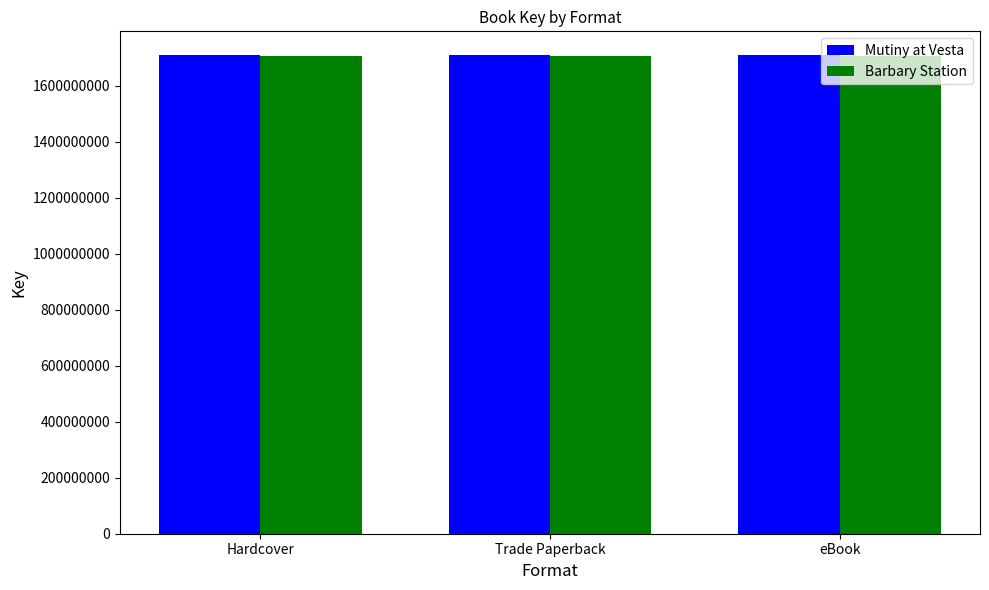

What is the value of the Barbary Station bar at the 2nd from the left?

1707379750